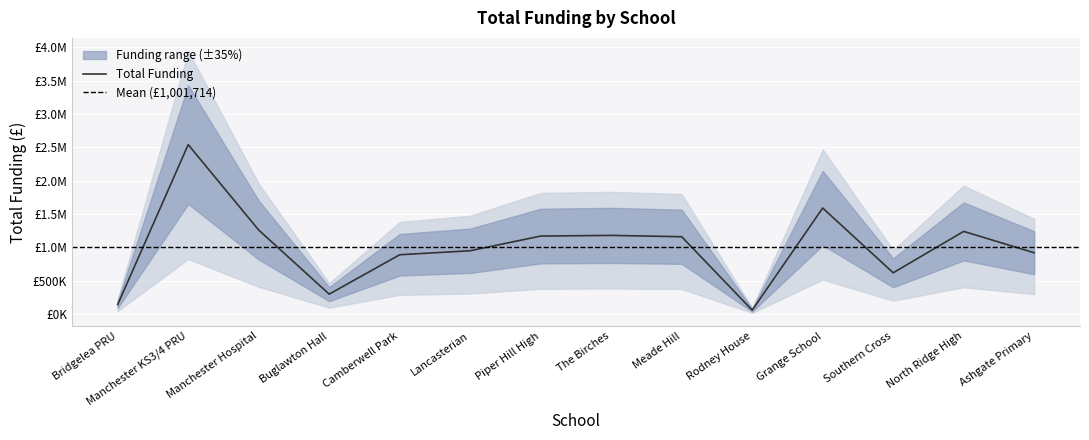

Is it true that the value at Grange School is 1590000?

True